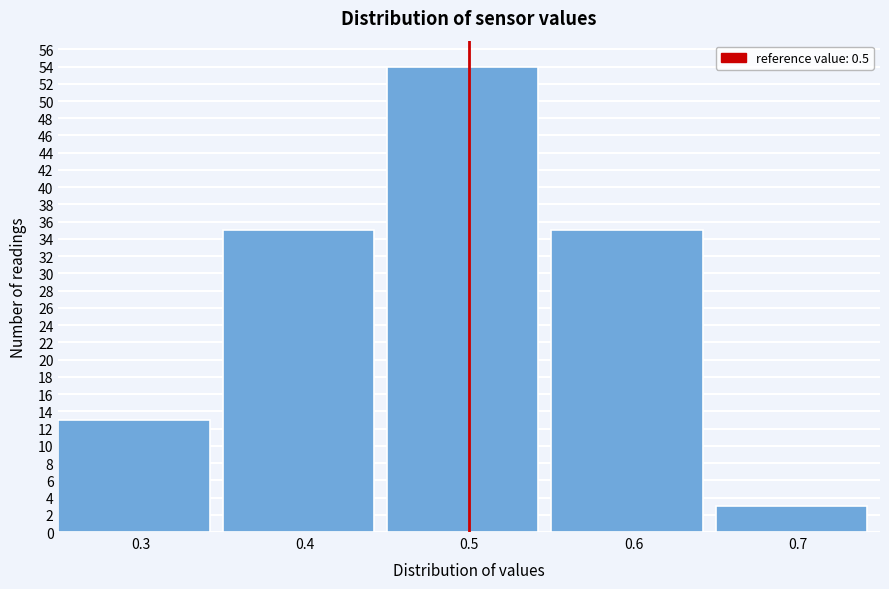

What is the height of the bar covering 0.65 to 0.75 on the x-axis? The values are not printed on the chart, so give them approximately, as read against the axis.

3